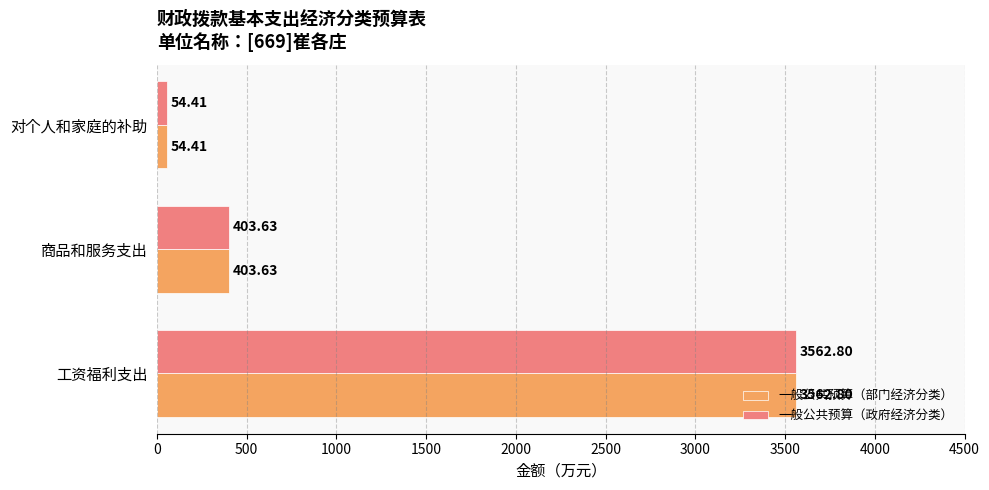

At how many categories does at least one series exceed 2471?

1